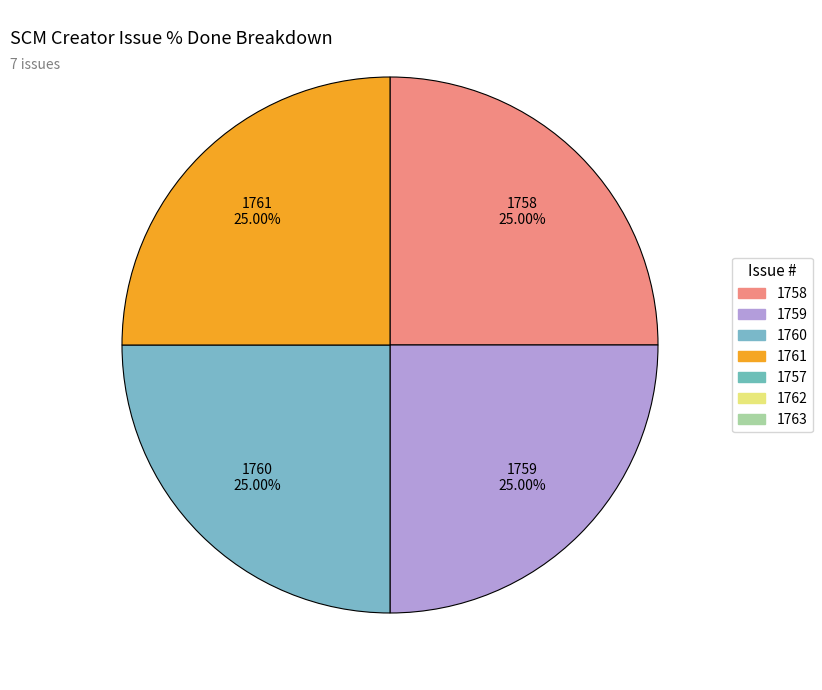

To the nearest percent, what is the difference between the largest and smallest slice percentages?

0%